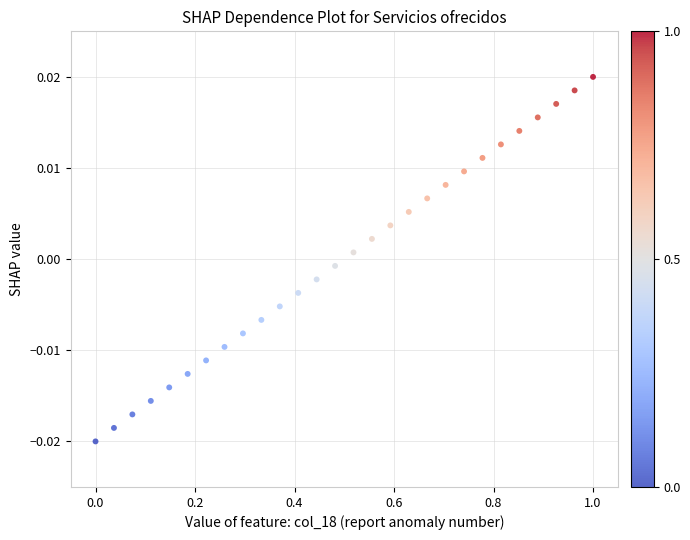

What is the range of X values (max minus min)?

1.0